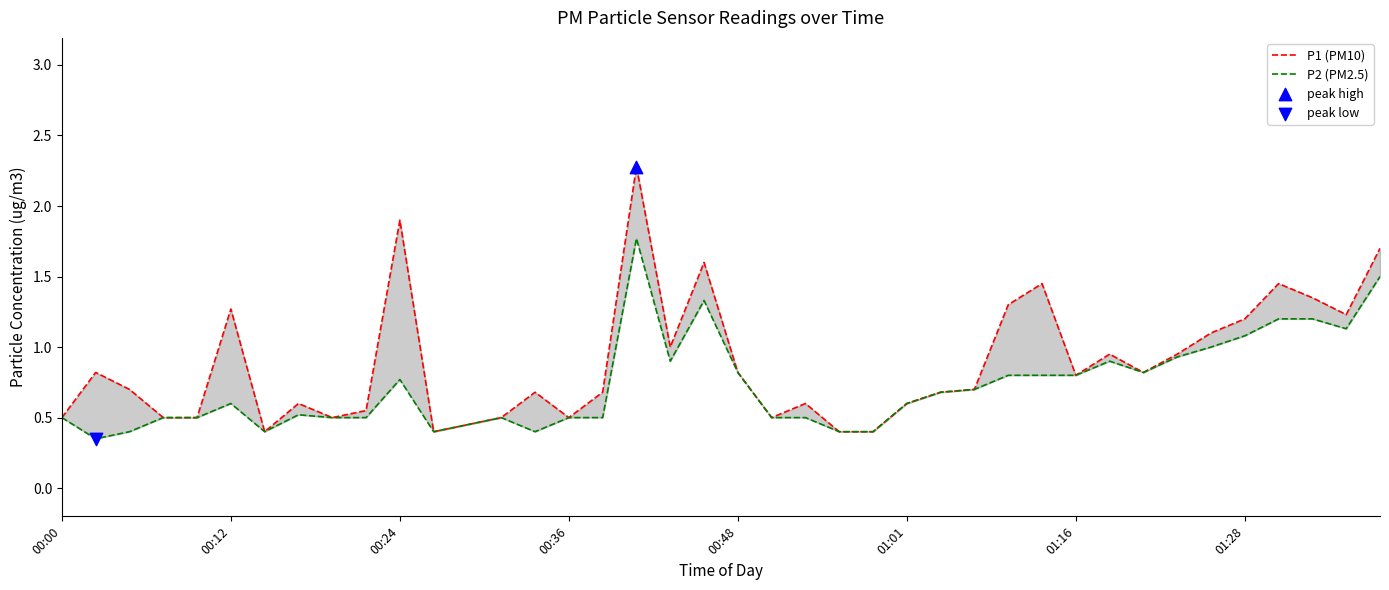

Which series has the largest total across all categories?

P1 (PM10)